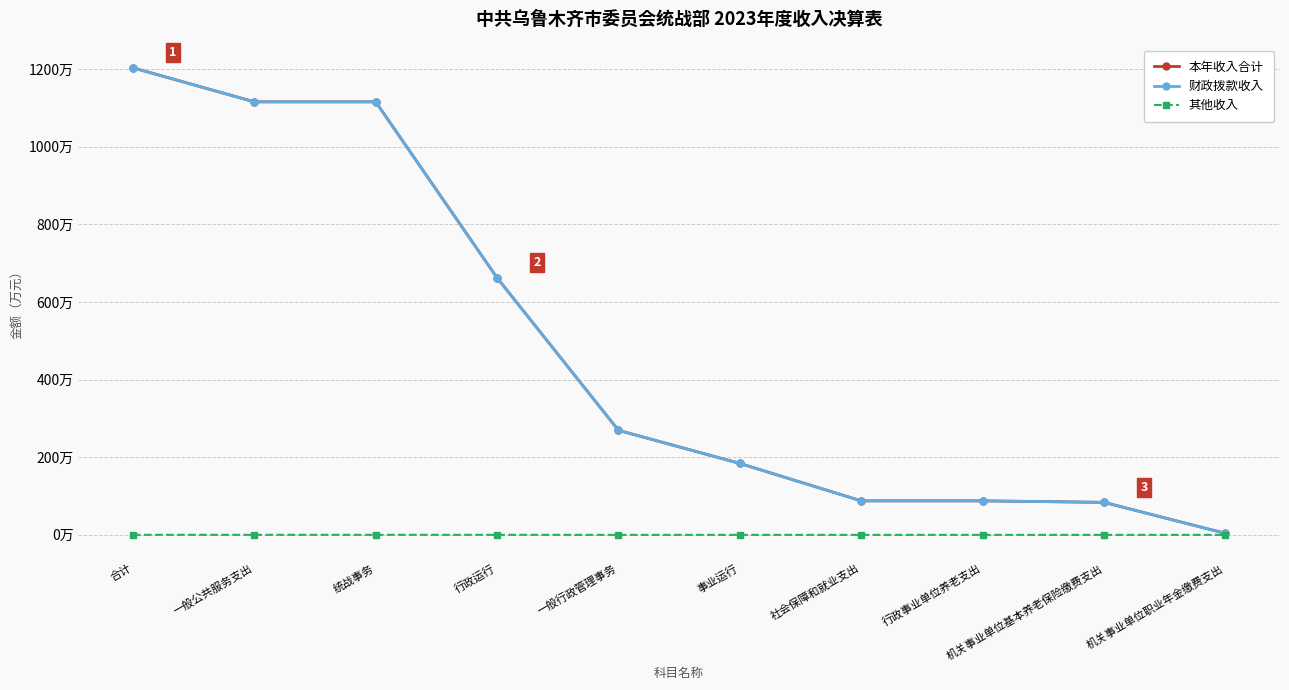

Does the chart have visible grid lines?

Yes